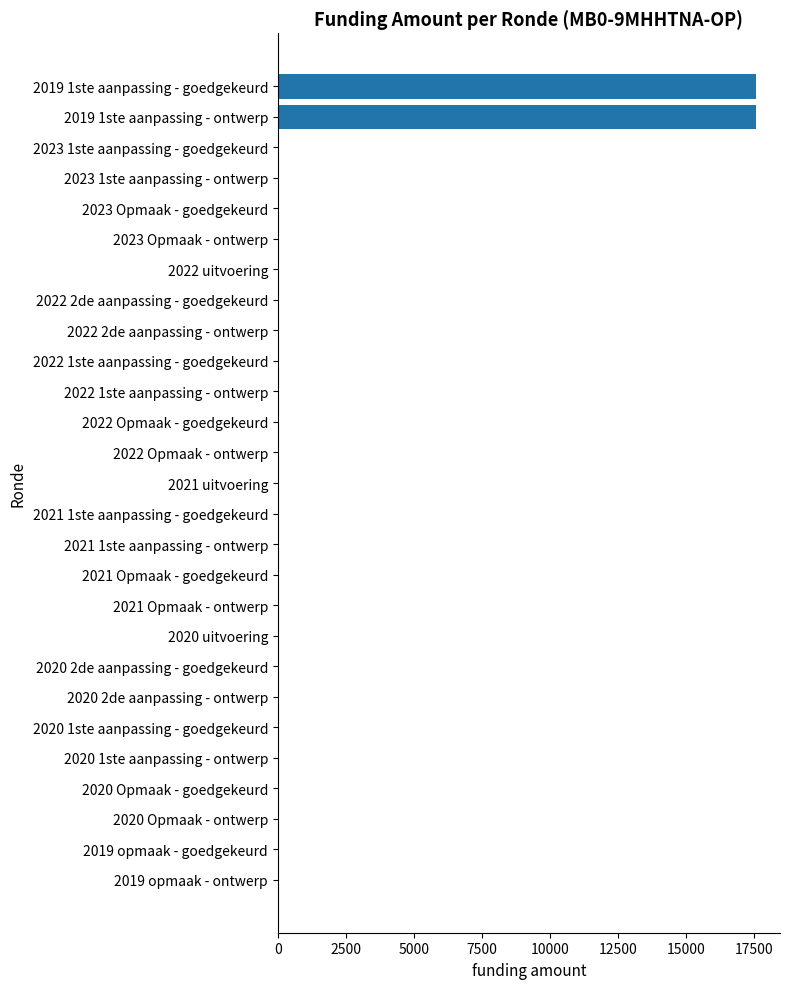

True or false: the data shows 0 at 2021 Opmaak - ontwerp.

True